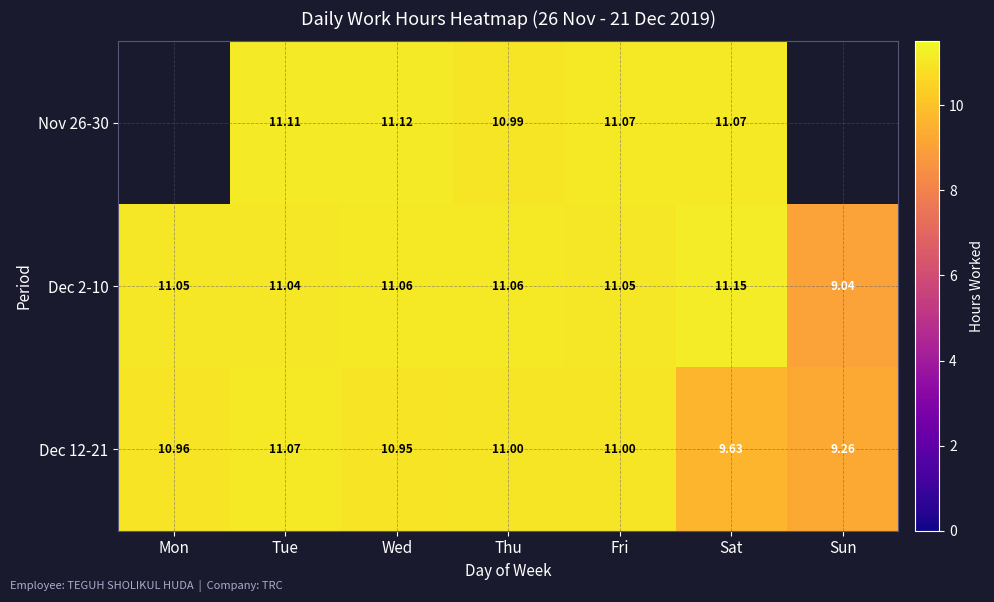

How many values in the Dec 12-21 series are below 10?

2